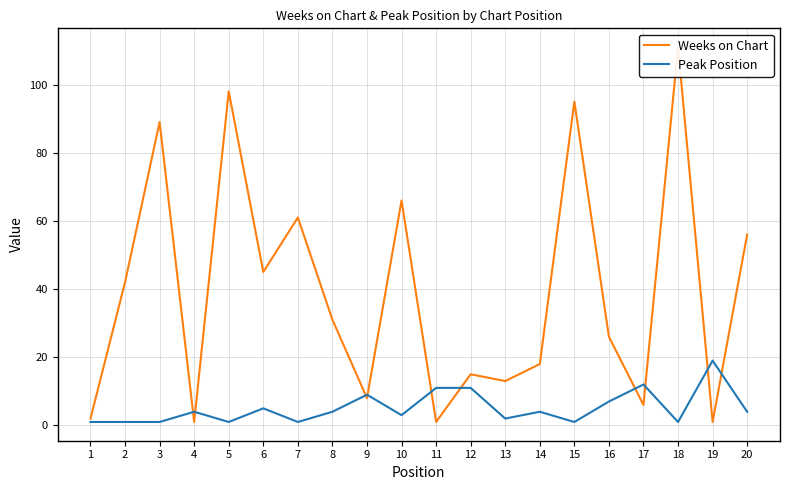

What is the average value of the Peak Position series?

5